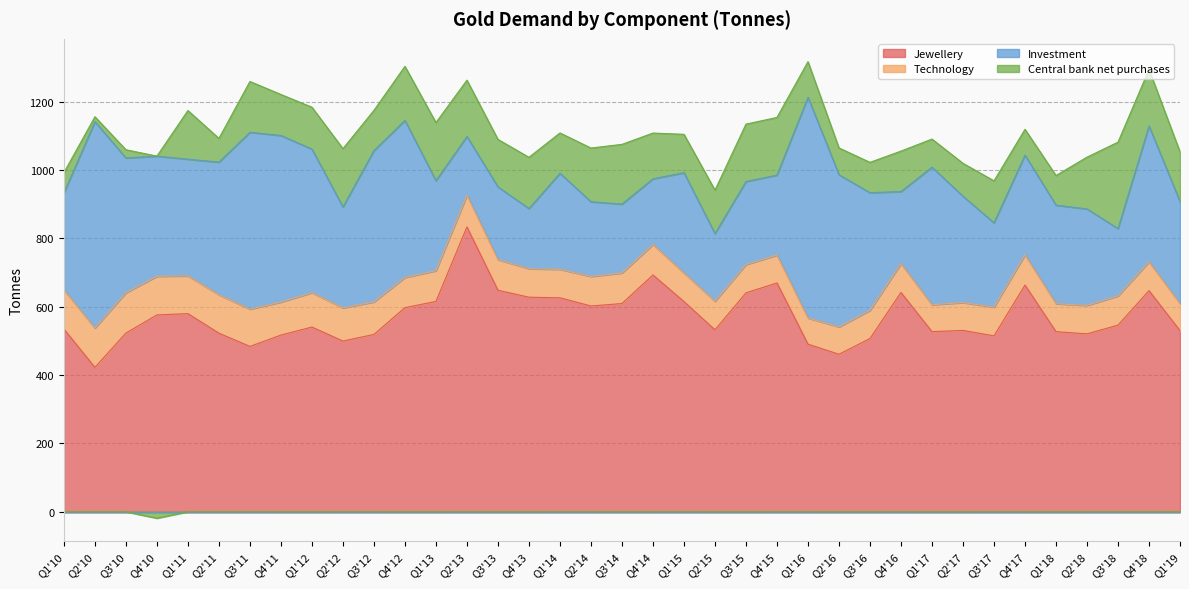

What is the difference between the highest and lowest values at Q2'18?

437.5